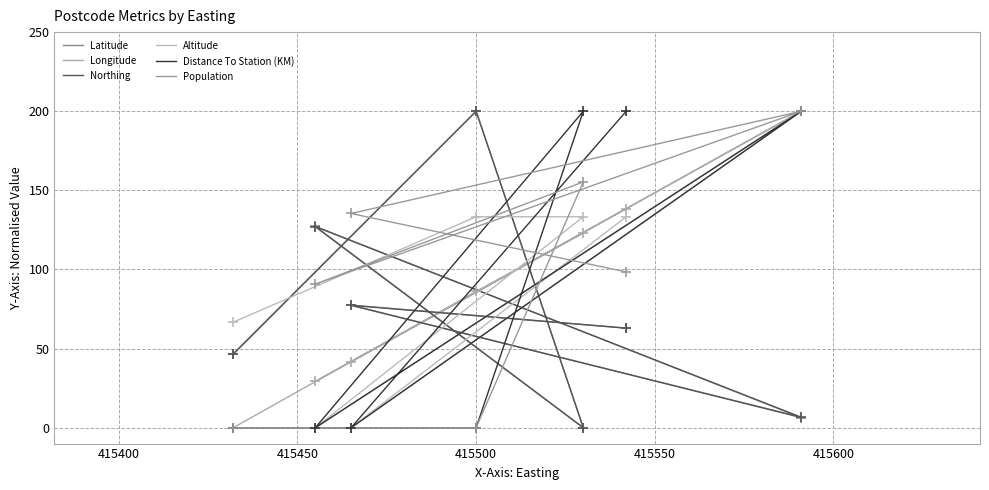

Which series has the largest total across all categories?

Population